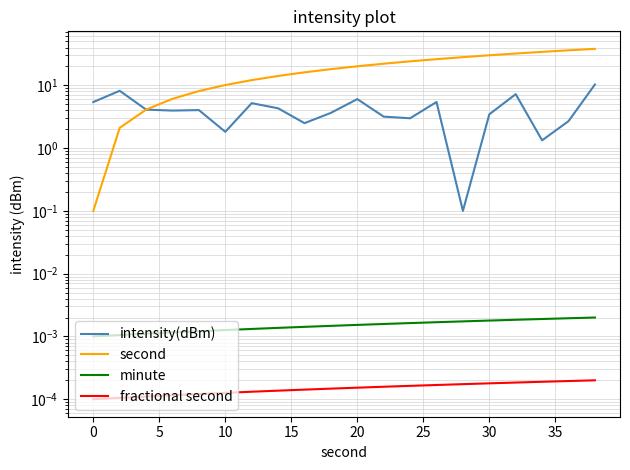

True or false: fractional second and minute cross at least once.

False